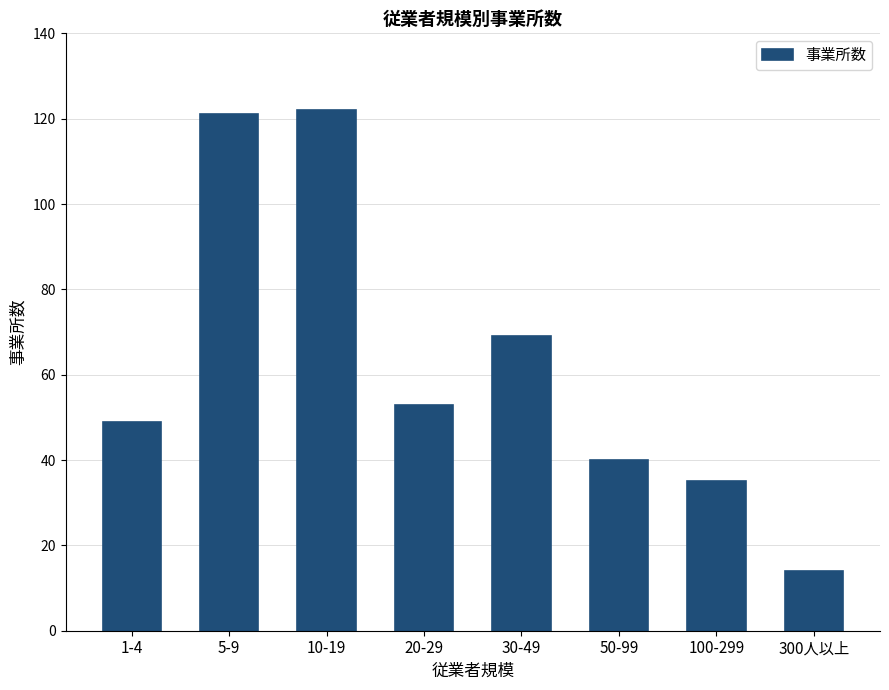

Between 30-49 and 100-299, which is larger?

30-49